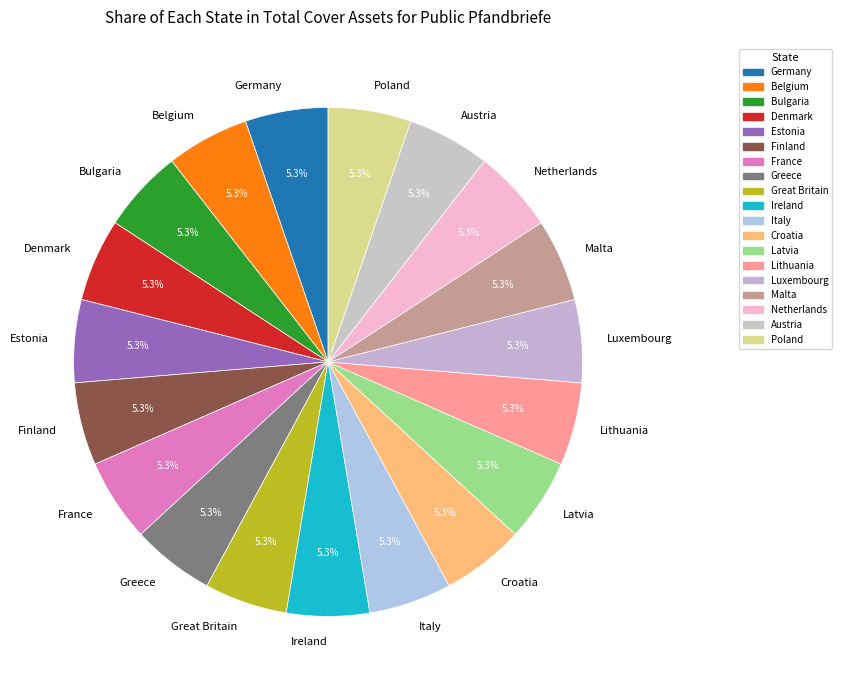

What percentage is NOT represented by Germany?

94.7%